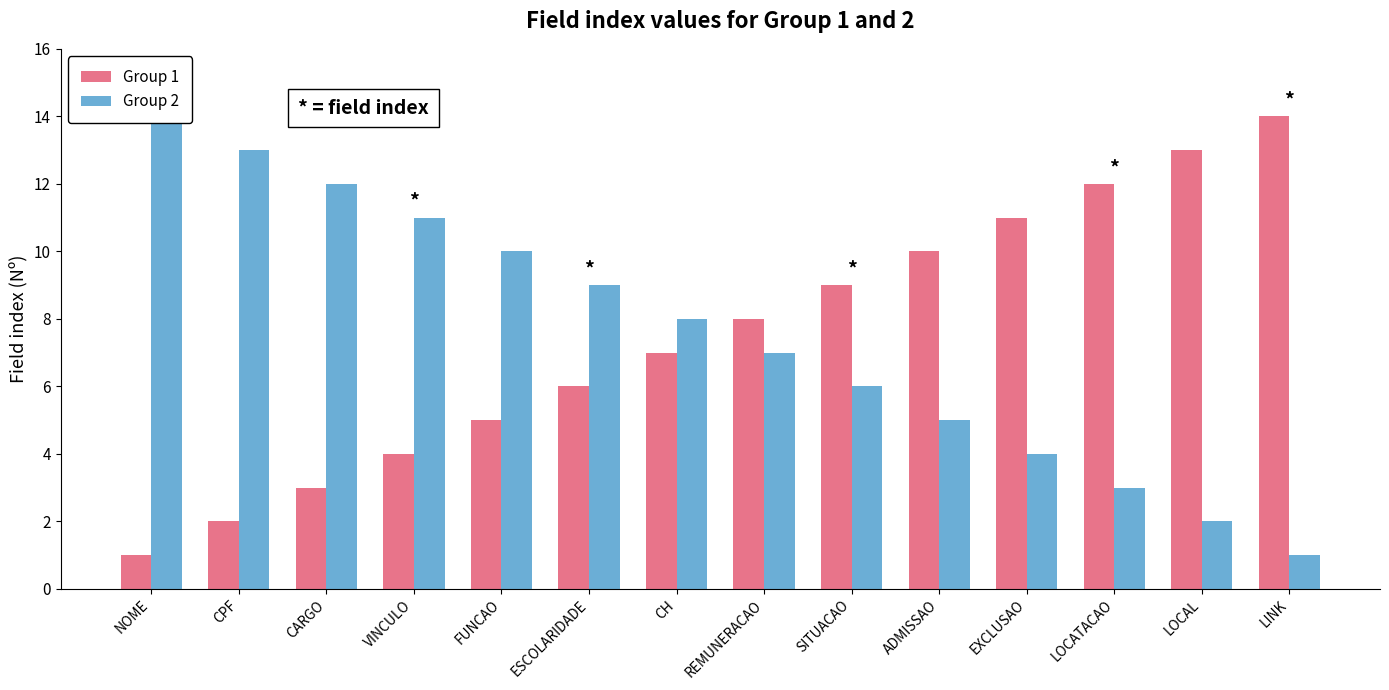

What are all the series names shown in the legend?

Group 1, Group 2